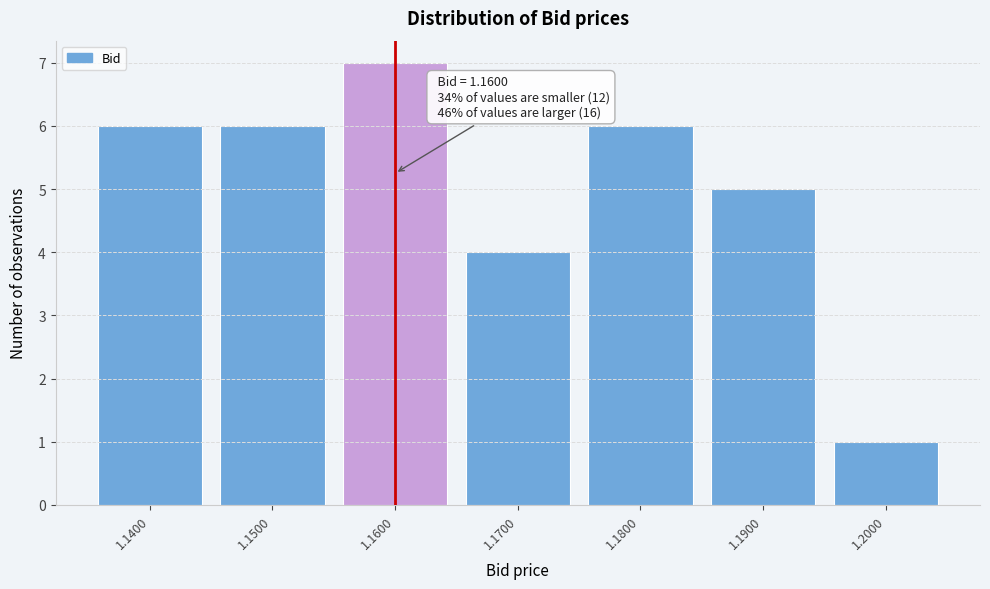

Over which range of the x-axis is the bar tallest?

1.155 to 1.165